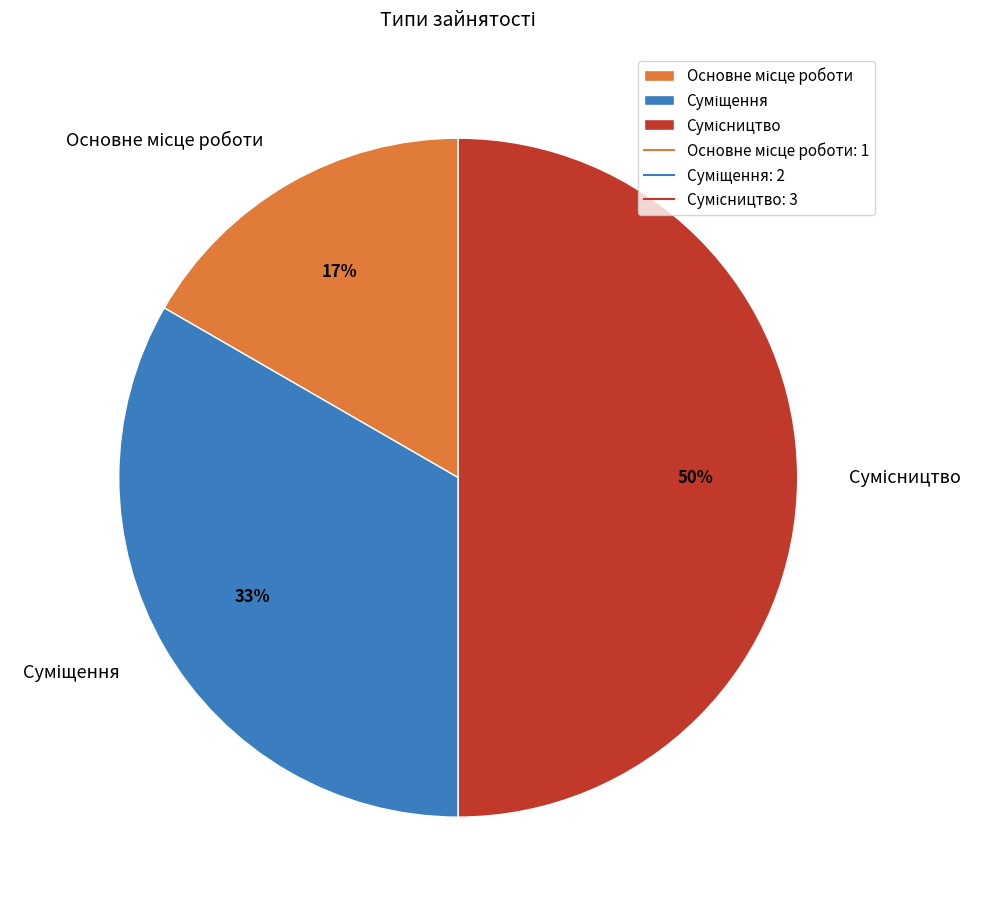

To the nearest percent, what is the average slice percentage?

33%